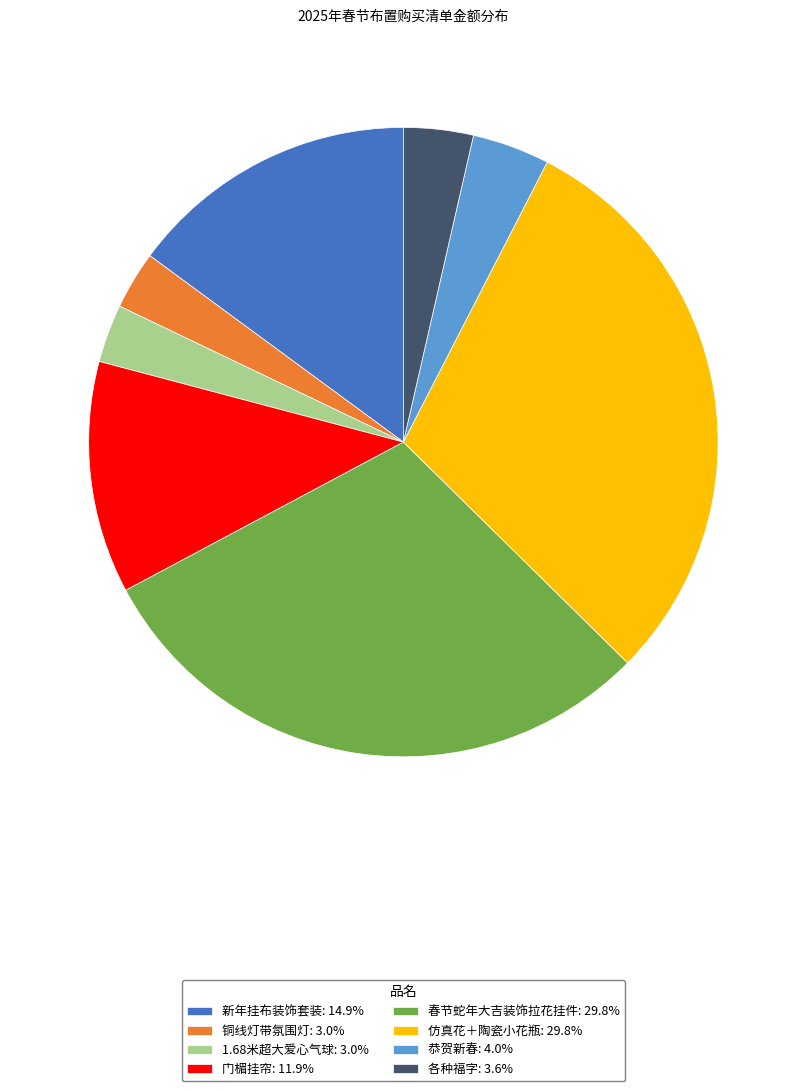

Combined, do 门楣挂帘: 11.9% and 1.68米超大爱心气球: 3.0% account for over 50%?

No